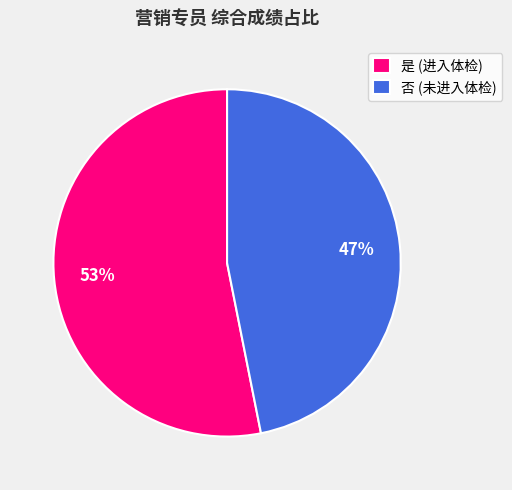

Between 是 (进入体检) and 否 (未进入体检), which is larger?

是 (进入体检)